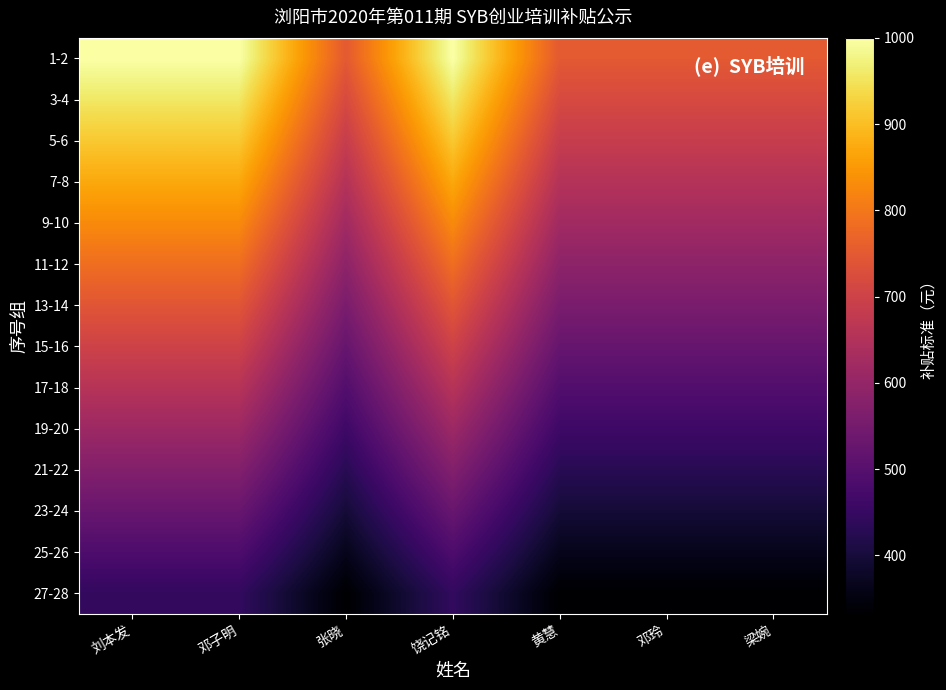

How many distinct data groups are displayed?

14